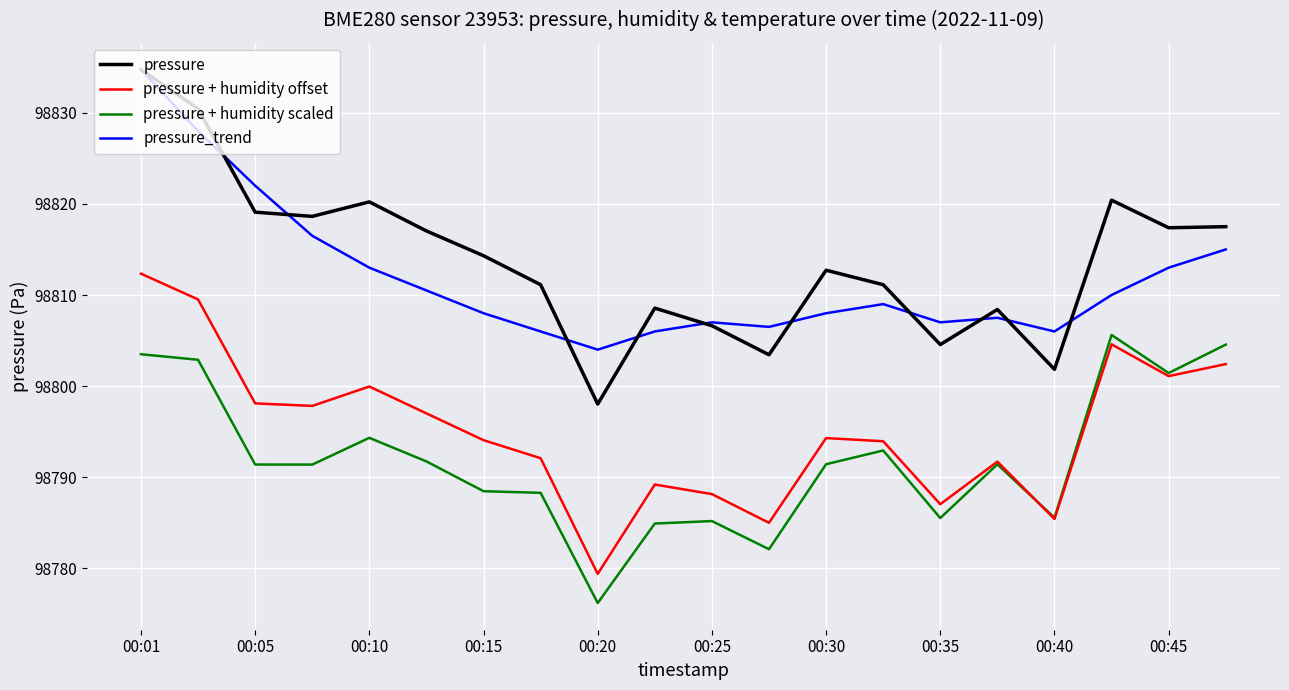

What are all the series names shown in the legend?

pressure, pressure + humidity offset, pressure + humidity scaled, pressure_trend